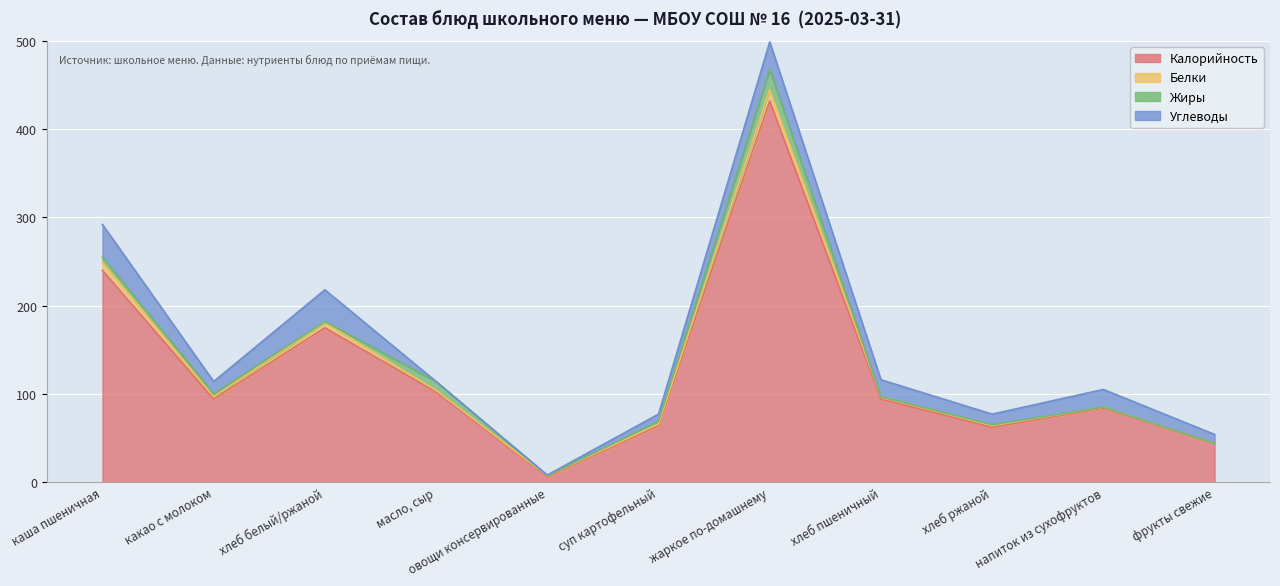

Between which two adjacent categories do Жиры and Белки first intersect?

хлеб белый/ржаной and масло, сыр